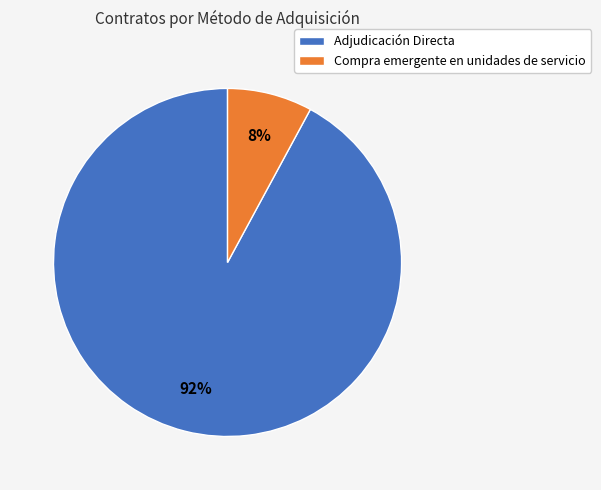

Which slice is the smallest?

Compra emergente en unidades de servicio